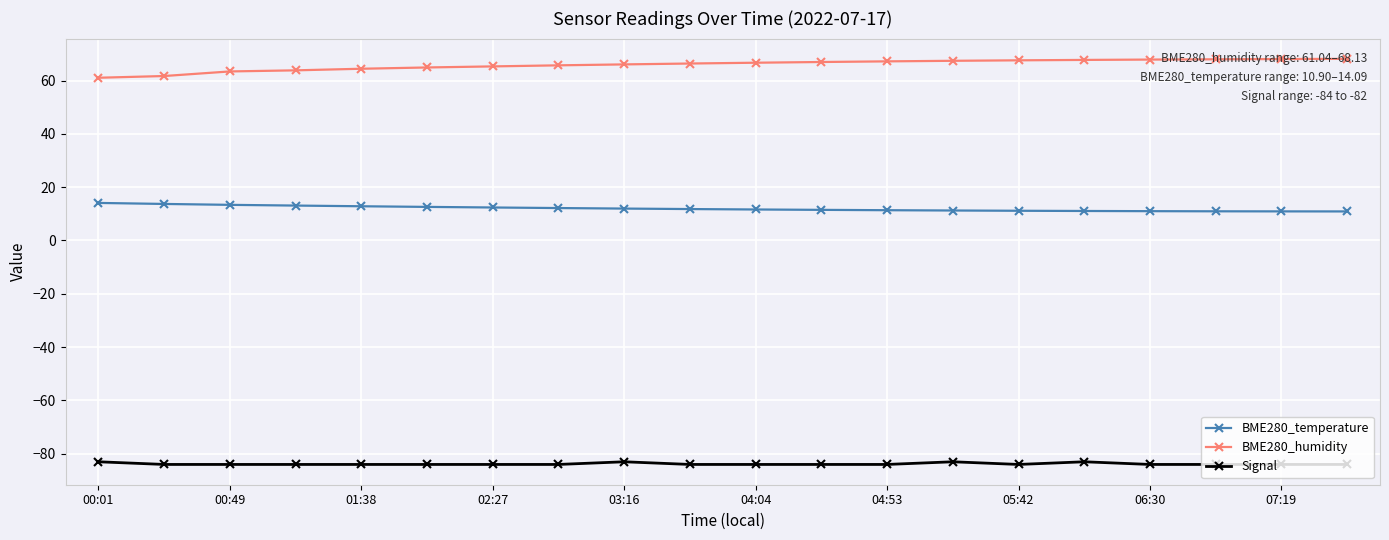

Rank the series by their average value, from highest to lowest.

BME280_humidity, BME280_temperature, Signal